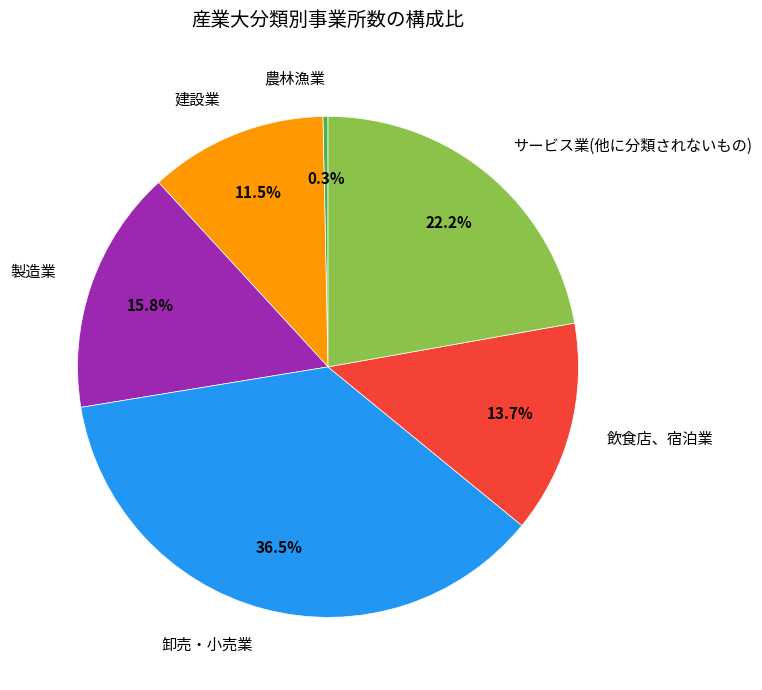

Is there any slice that represents more than half of the pie?

No